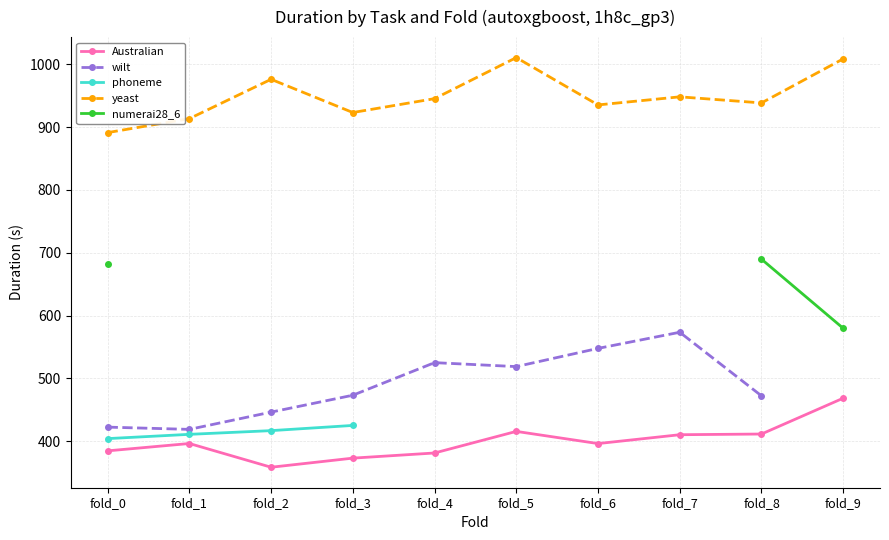

What is the minimum value for yeast?

891.4